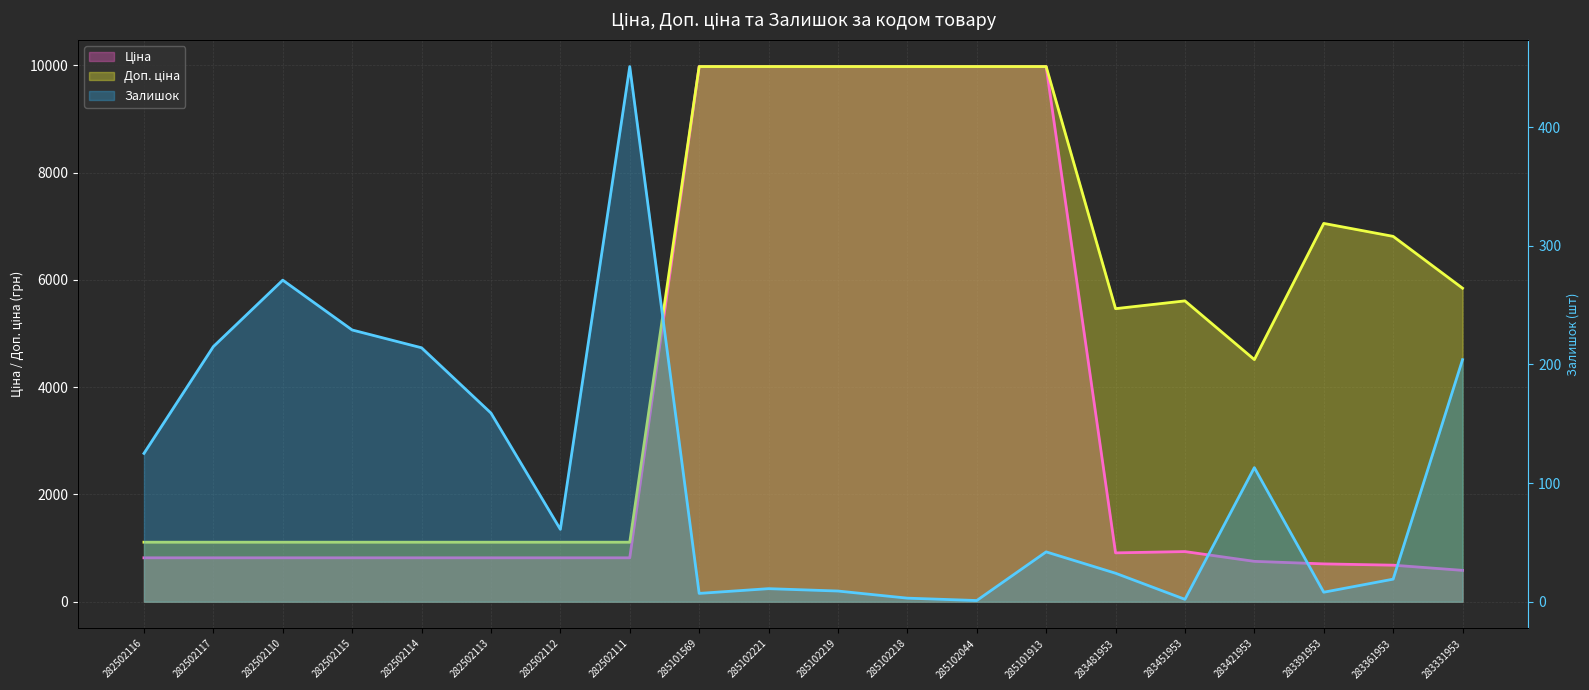

List the series in order of their overall mean, highest first.

Доп. ціна, Ціна, Залишок